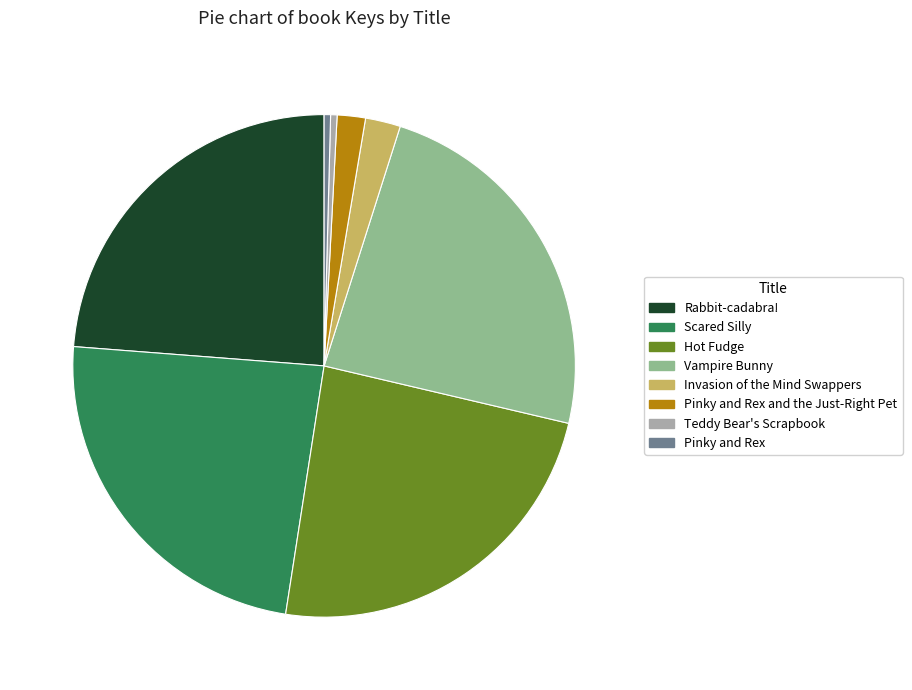

Do Scared Silly and Vampire Bunny together represent more than half of the pie?

No